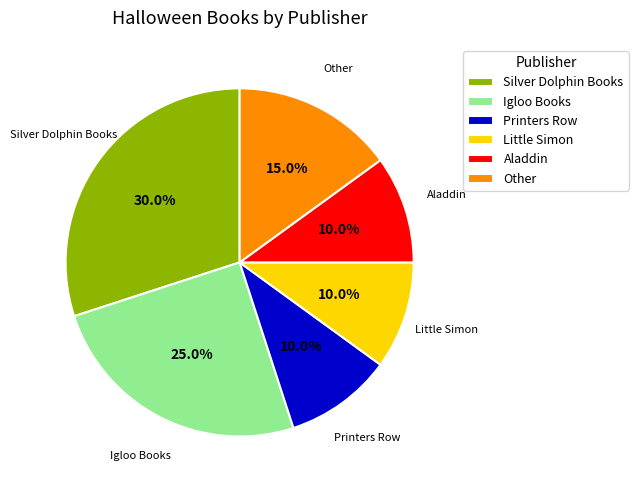

True or false: Printers Row accounts for 1% of the total.

False